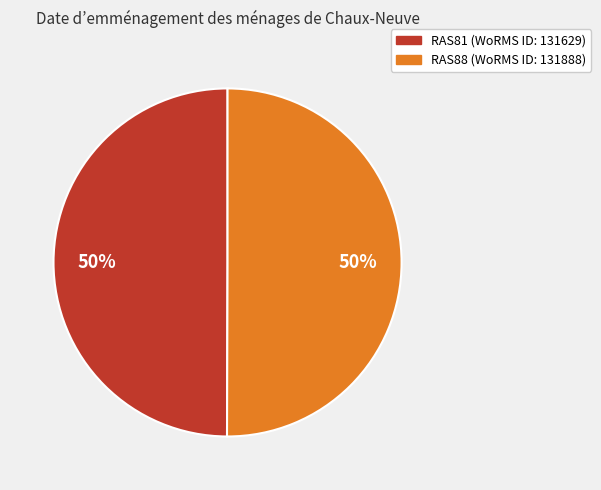

Combined, do RAS88 and RAS81 account for over 50%?

Yes